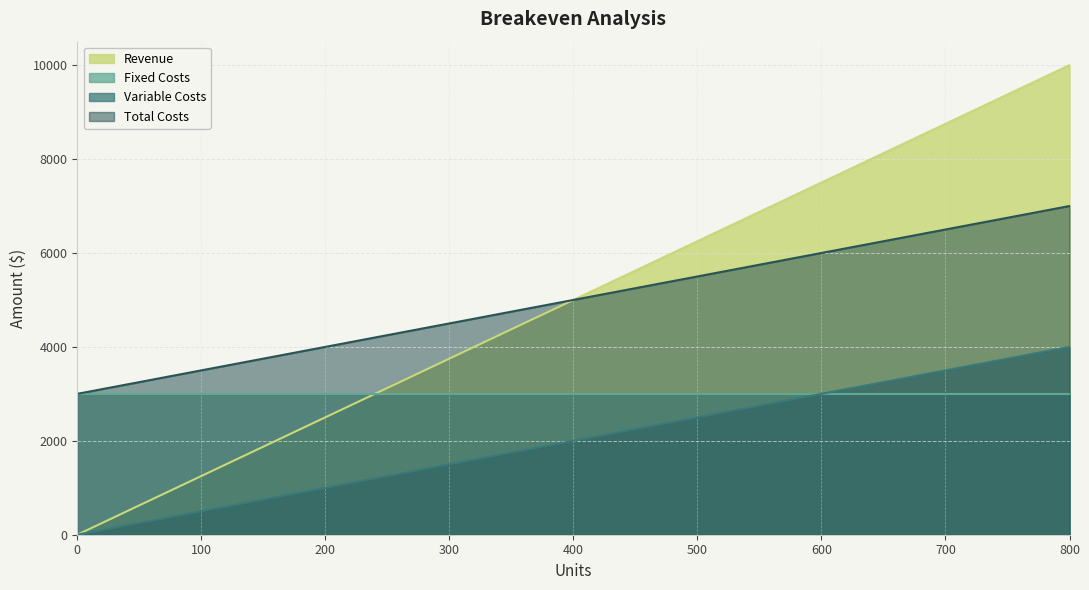

Which category has the highest value in the Variable Costs series?

800